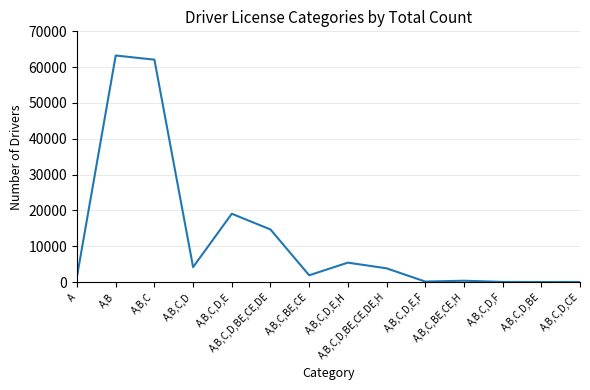

What is the change in value from A,B,C,BE,CE,H to A,B,C,D,F?

-330